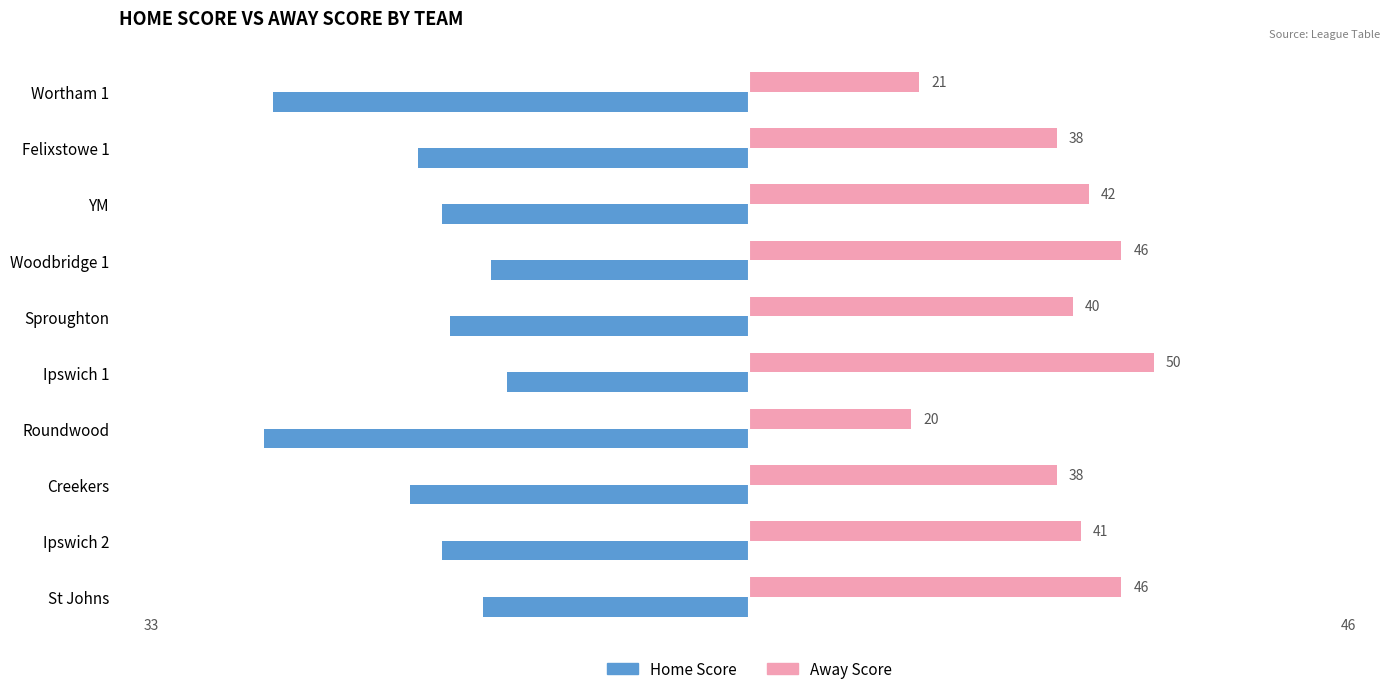

What is the difference between the Home Score values at Creekers and St Johns?

9